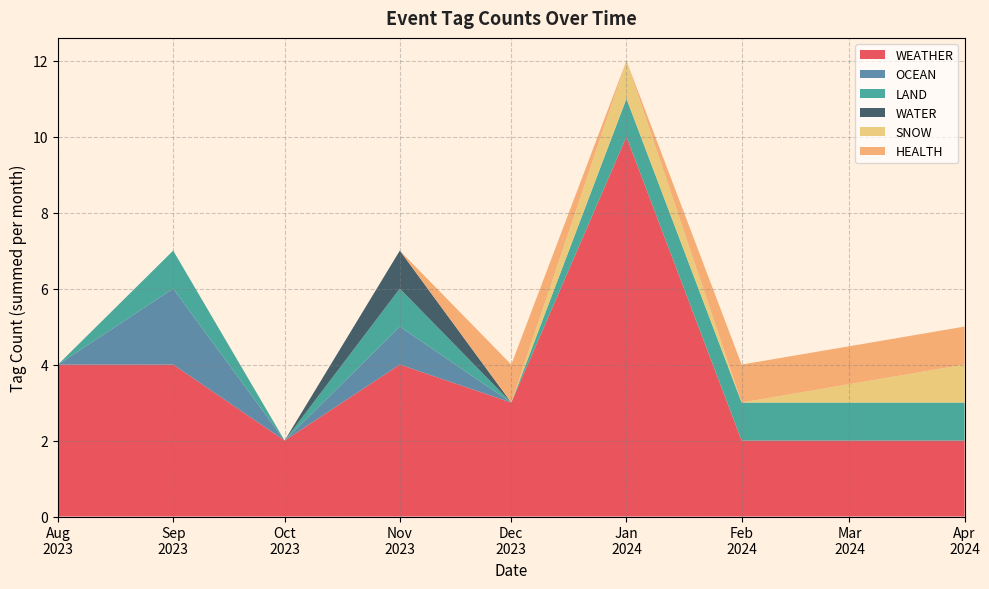

What are all the series names shown in the legend?

WEATHER, OCEAN, LAND, WATER, SNOW, HEALTH